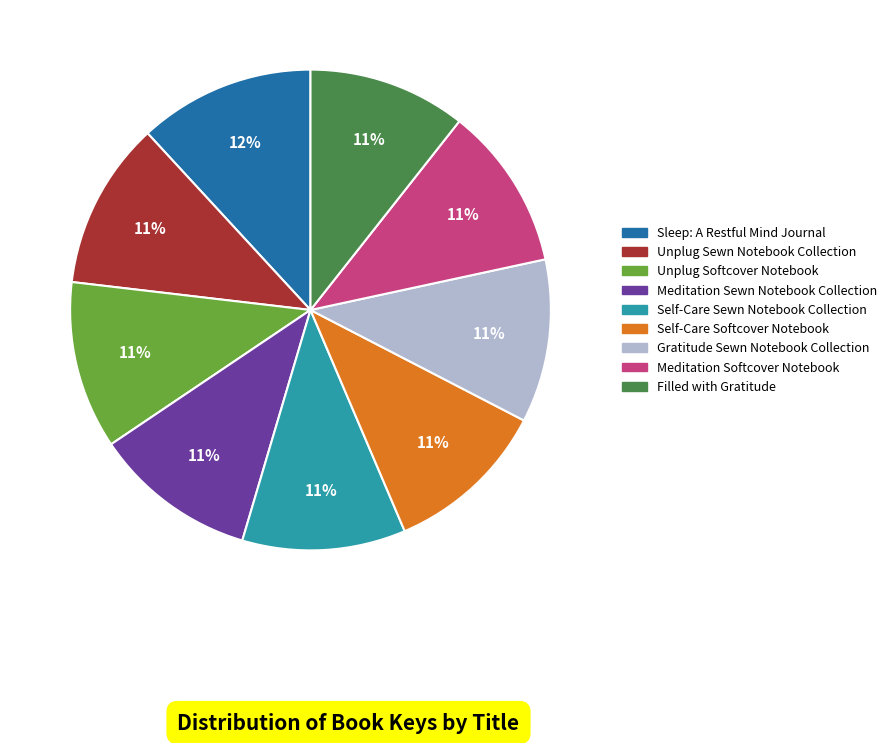

To the nearest percent, what percentage of the pie is Unplug Softcover Notebook?

11%